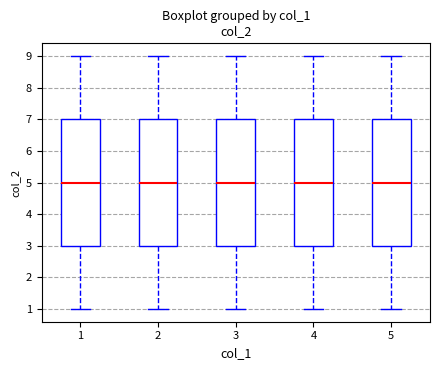

Reading left to right, read every box against the y-axis: the position of its median line, the range the box covers, and the ends of its whiskers. The values are not printed on the chart, so give them approximately, as read against the axis.

1: median 5, box 3 to 7, whiskers 1 to 9
2: median 5, box 3 to 7, whiskers 1 to 9
3: median 5, box 3 to 7, whiskers 1 to 9
4: median 5, box 3 to 7, whiskers 1 to 9
5: median 5, box 3 to 7, whiskers 1 to 9